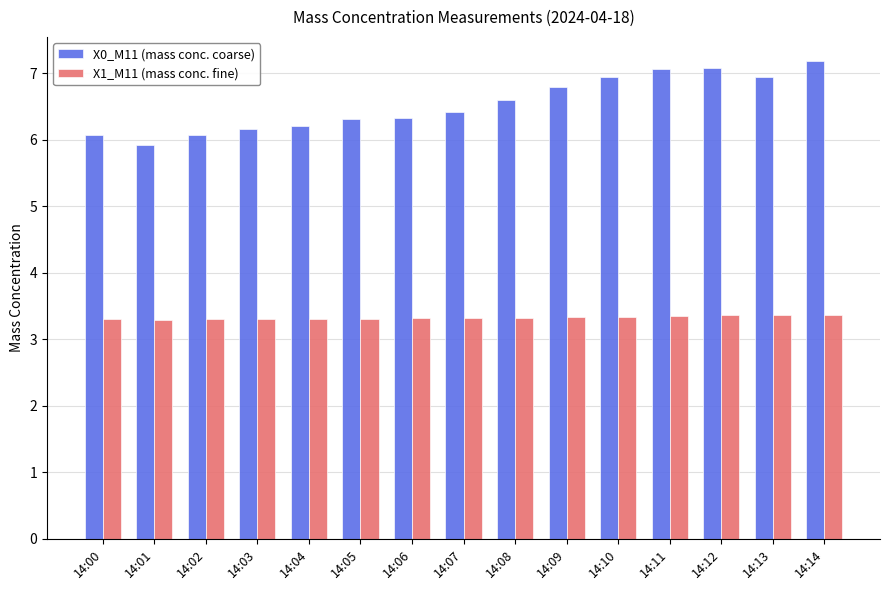

Is it true that X1_M11 (mass conc. fine) equals 2.1 at 14:14?

False